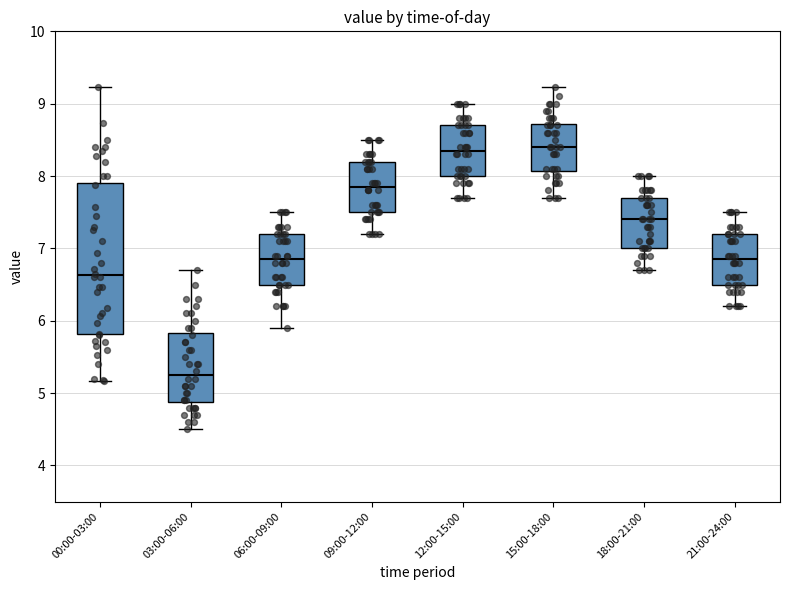

Reading left to right, transcribe this box plot: for each box, give where its median line is, the range the box spans, and where its two whiskers end, as read against the y-axis. The values are not printed on the chart, so give them approximately, as read against the axis.

00:00-03:00: median 6.6, box 5.8 to 7.9, whiskers 5.2 to 9.2
03:00-06:00: median 5.3, box 4.9 to 5.8, whiskers 4.5 to 6.7
06:00-09:00: median 6.9, box 6.5 to 7.2, whiskers 5.9 to 7.5
09:00-12:00: median 7.9, box 7.5 to 8.2, whiskers 7.2 to 8.5
12:00-15:00: median 8.4, box 8.0 to 8.7, whiskers 7.7 to 9.0
15:00-18:00: median 8.4, box 8.1 to 8.7, whiskers 7.7 to 9.2
18:00-21:00: median 7.4, box 7.0 to 7.7, whiskers 6.7 to 8.0
21:00-24:00: median 6.9, box 6.5 to 7.2, whiskers 6.2 to 7.5